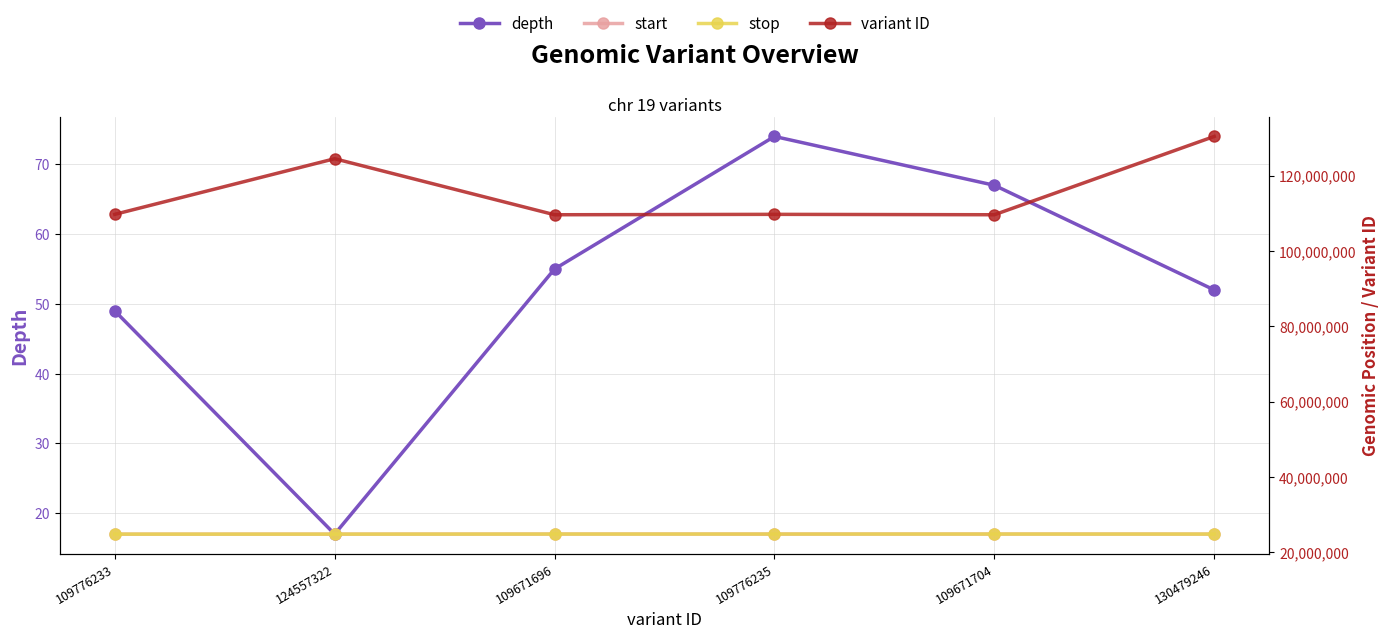

Reading right to left, what are all the values shown in this chart?

depth: 130479246=52	109671704=67	109776235=74	109671696=55	124557322=17	109776233=49
start: 130479246=24821741	109671704=24830822	109776235=24830446	109671696=24828101	124557322=24808504	109776233=24805018
stop: 130479246=24821742	109671704=24830823	109776235=24830447	109671696=24828102	124557322=24808505	109776233=24805019
variant ID: 130479246=130479246	109671704=109671704	109776235=109776235	109671696=109671696	124557322=124557322	109776233=109776233